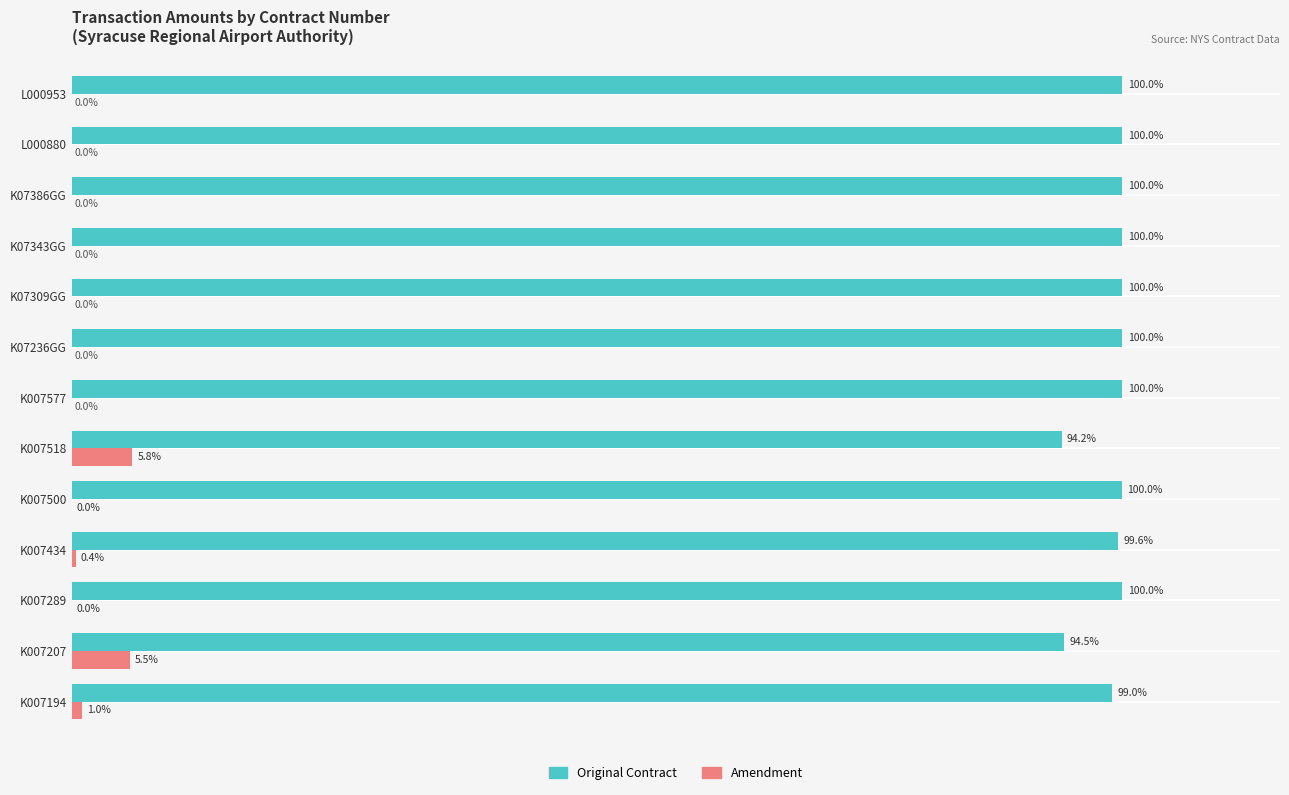

Which series has the largest total across all categories?

Original Contract